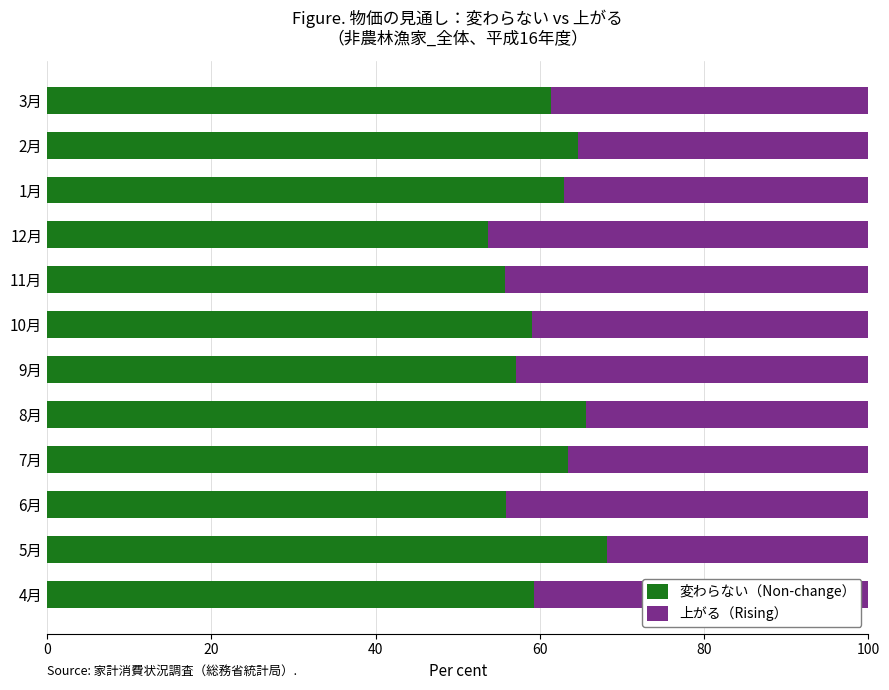

What is the total value across all series at 1月?

100.0